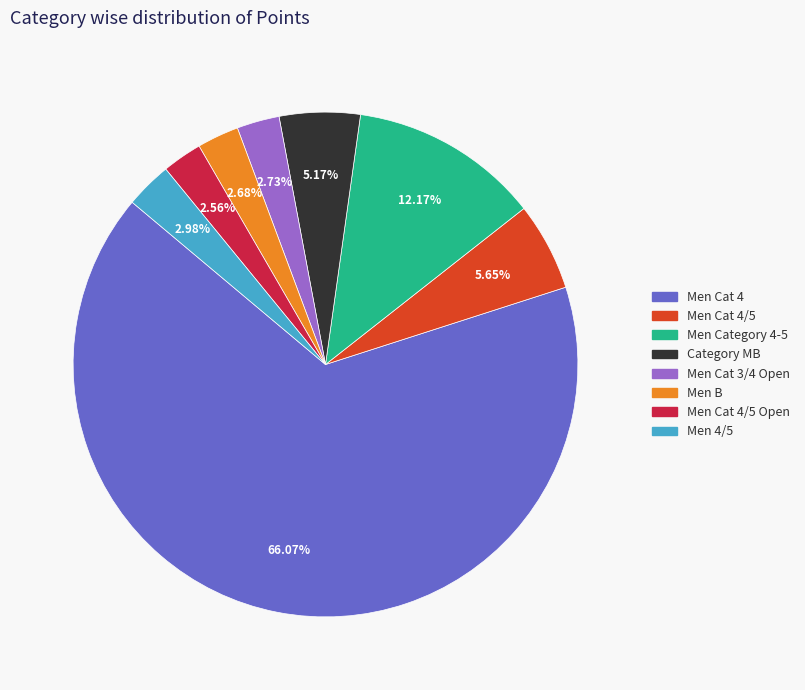

How many segments does this pie chart have?

8